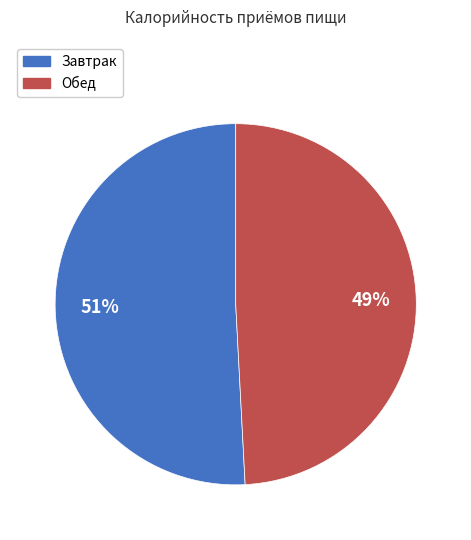

Do Обед and Завтрак together represent more than half of the pie?

Yes